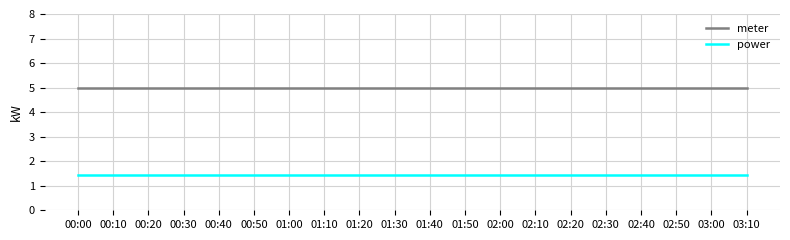

Is it true that power equals 1.4 at 00:00?

True